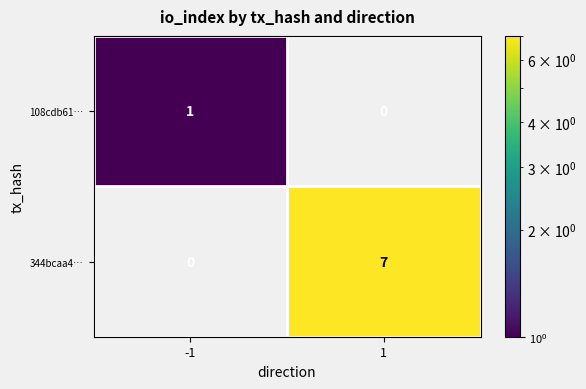

Is it true that 344bcaa4… equals 3 at 1?

False